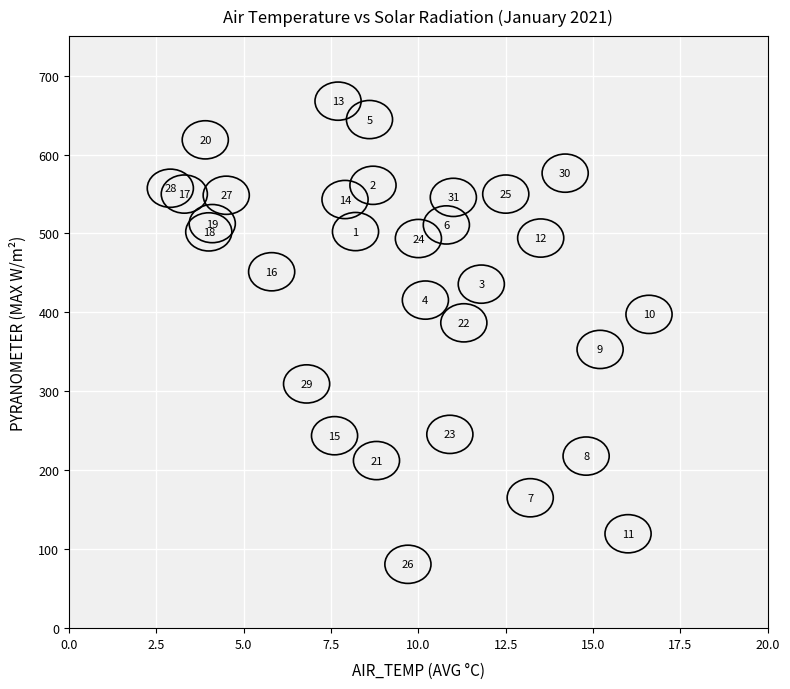

What Y value in the scatter plot is closest to 374?

386.8